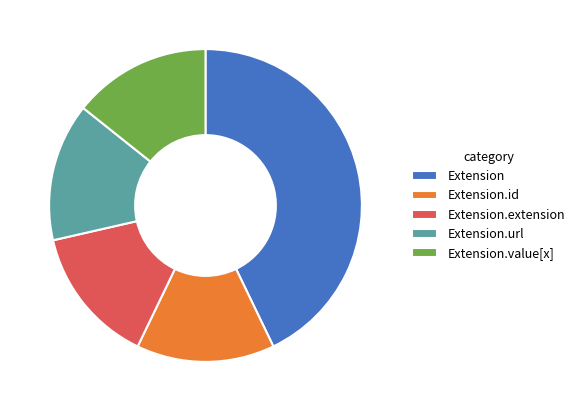

Is there a majority slice in this chart?

No